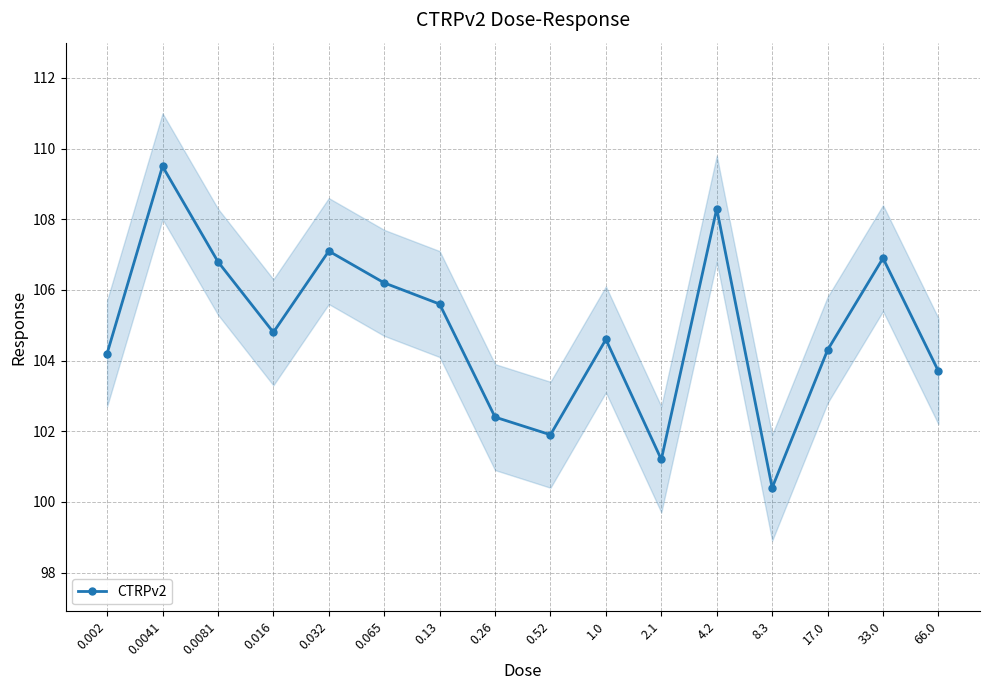

The value at 0.52 is 167.7. True or false?

False